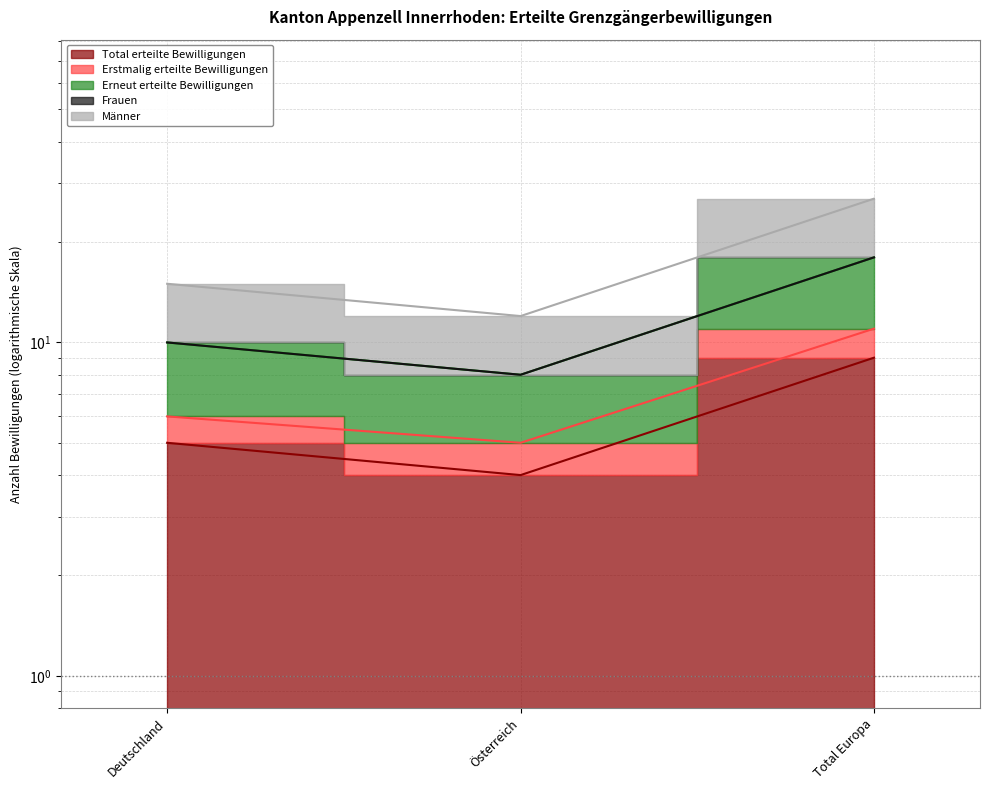

How many data points in Total erteilte Bewilligungen are less than 5?

1